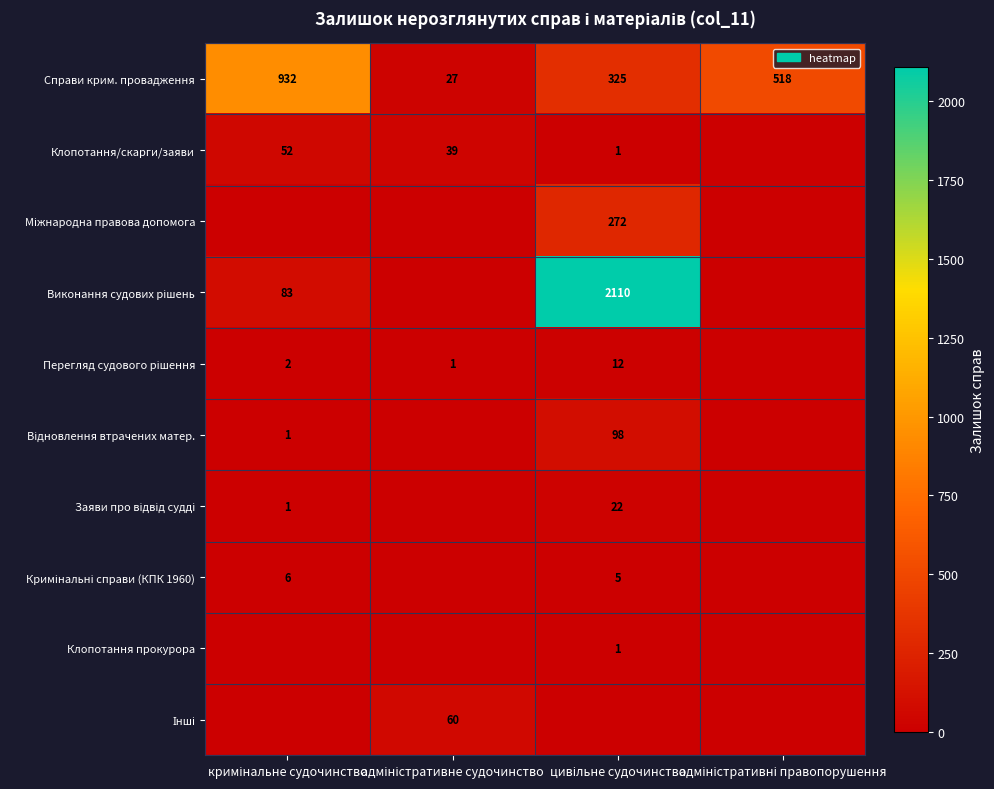

The value of Інші at адміністративне судочинство is 60. True or false?

True